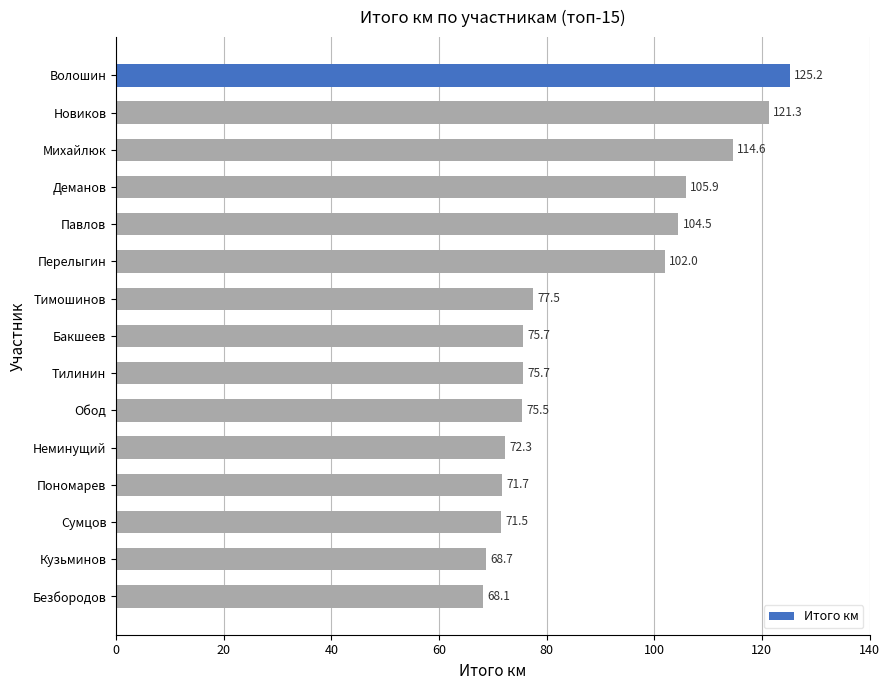

Are the bars grouped side by side (vs. stacked)?

No